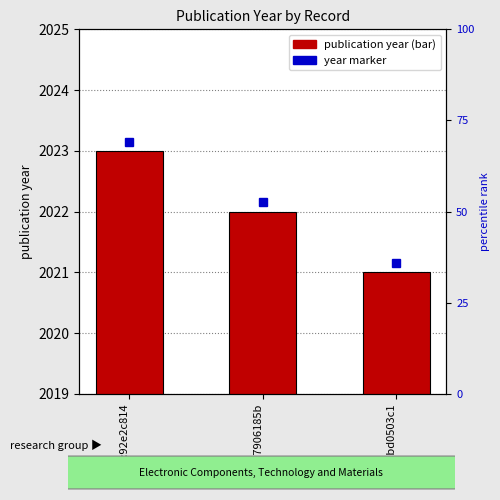

Is it true that the value at uuid:92e2c814 is 1?

False